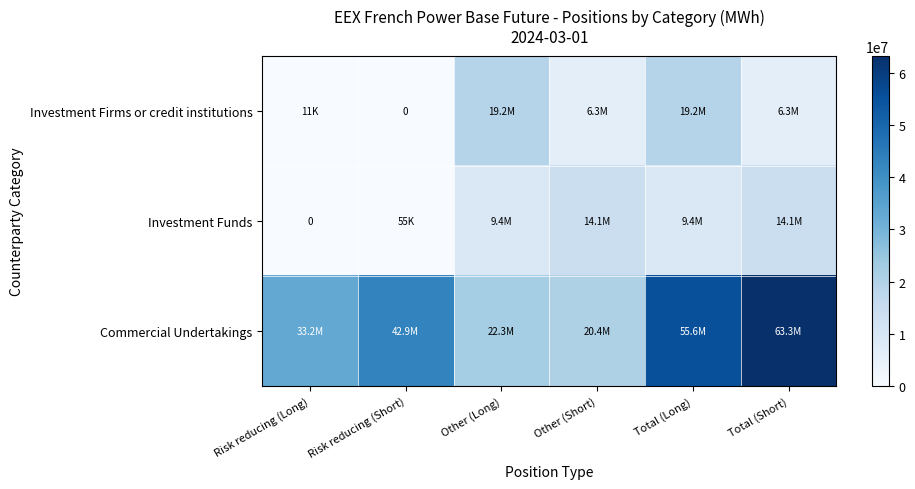

What is the difference between the maximum and minimum values in the Investment Funds series?

14110429